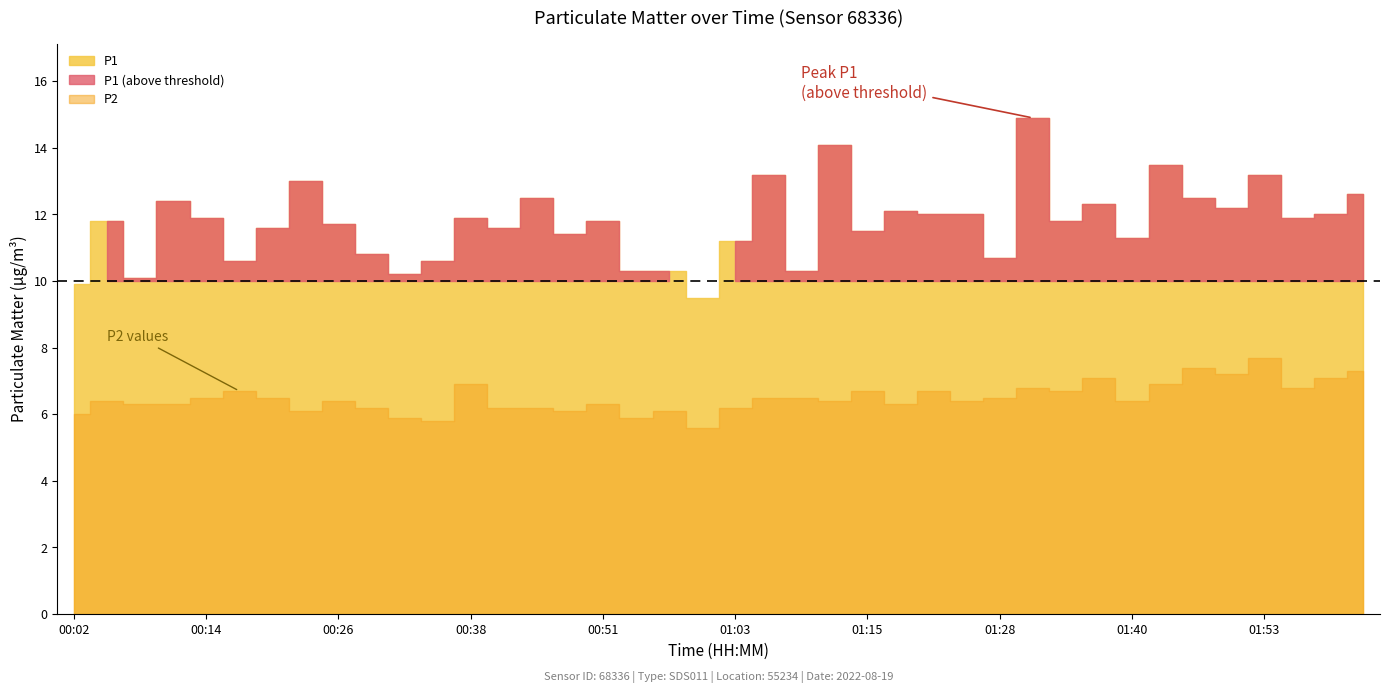

True or false: P1 and P2 intersect in this chart.

False